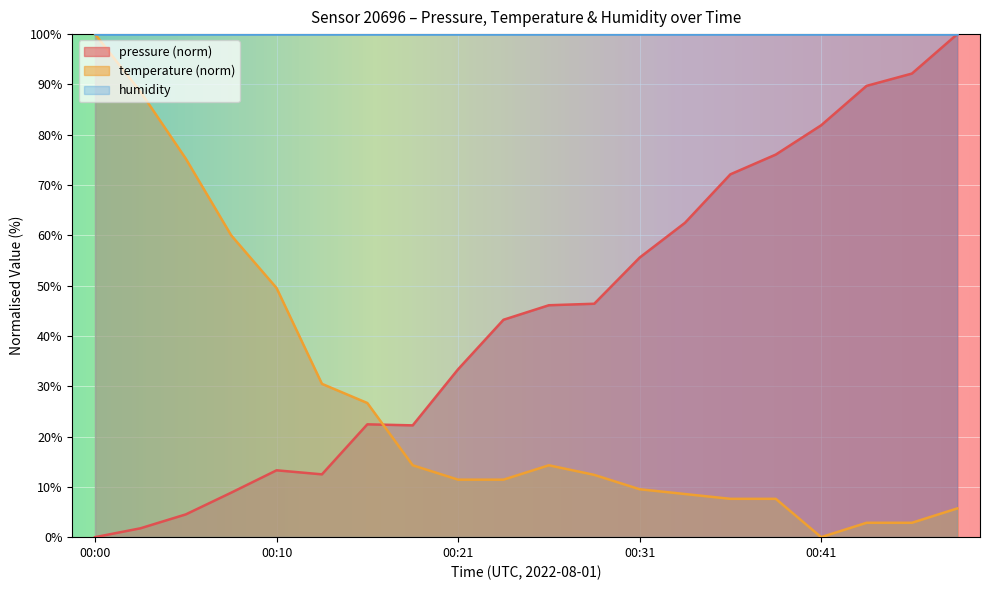

List the labels in order of pressure value, smallest first.

00:00, 00:02, 00:05, 00:08, 00:13, 00:10, 00:18, 00:16, 00:21, 00:23, 00:26, 00:28, 00:31, 00:33, 00:36, 00:38, 00:41, 00:43, 00:45, 00:48